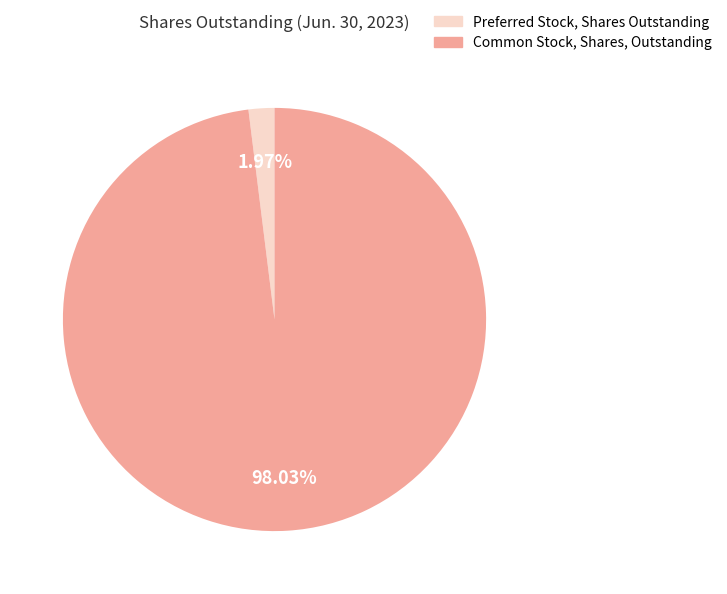

True or false: Common Stock, Shares, Outstanding accounts for 92% of the total.

False